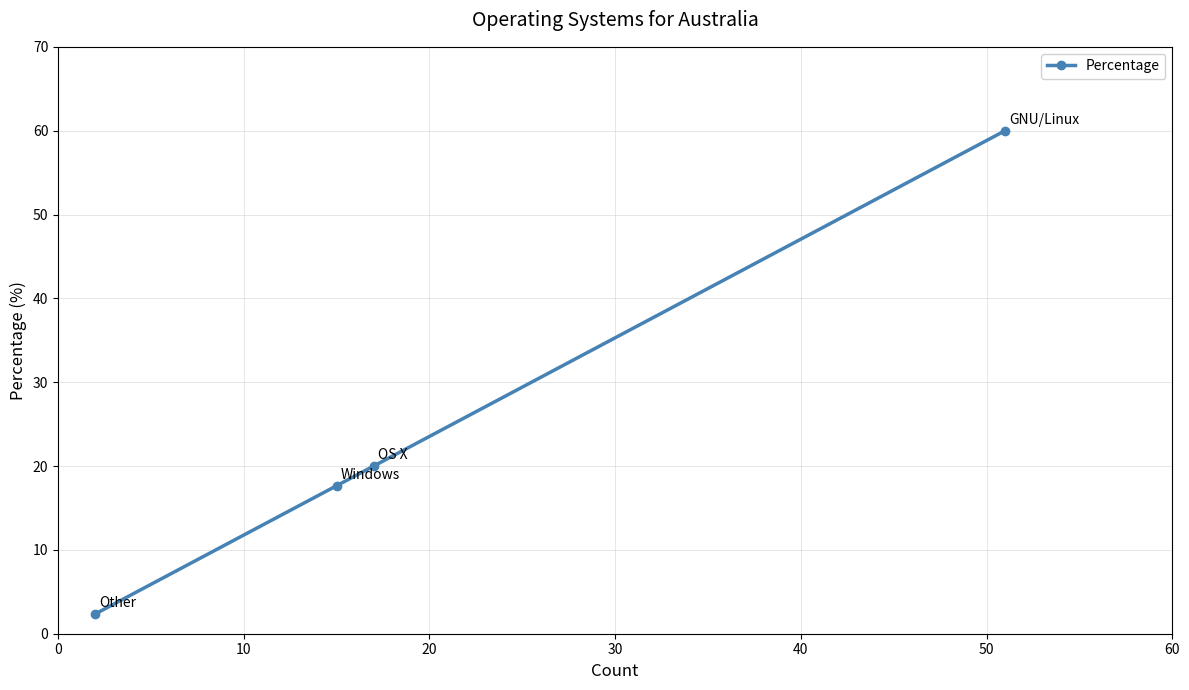

True or false: the data has more than 0 interior local peaks.

False